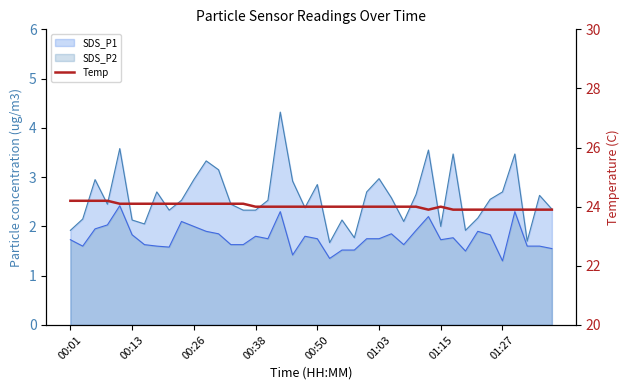

How many values are between 24 and 25?

30